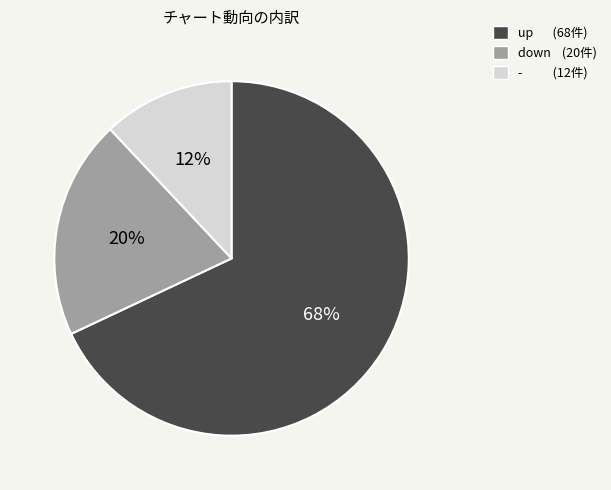

Is it true that down is 35% of the pie?

False